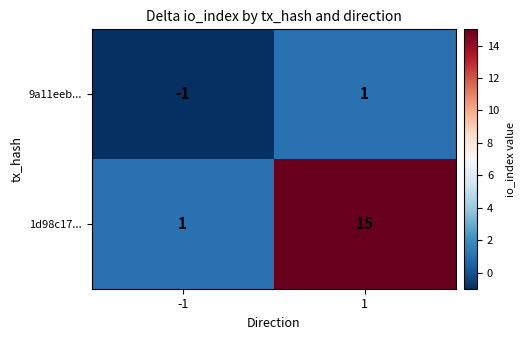

List the labels in order of 9a11eeb... value, smallest first.

-1, 1